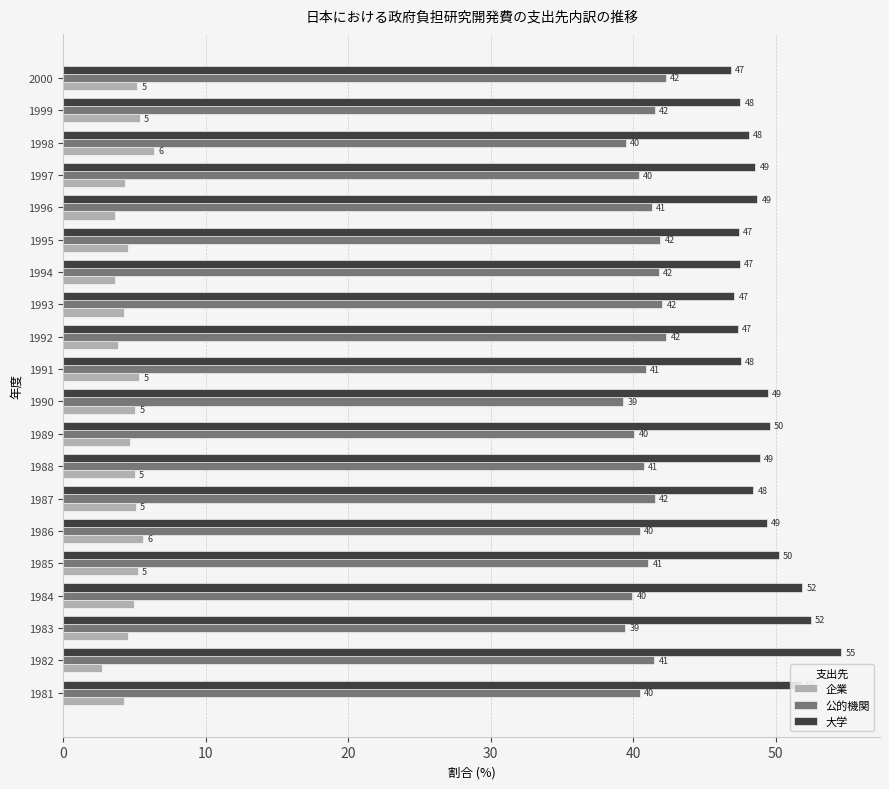

Which series changed the most between 1981 and 1991?

大学